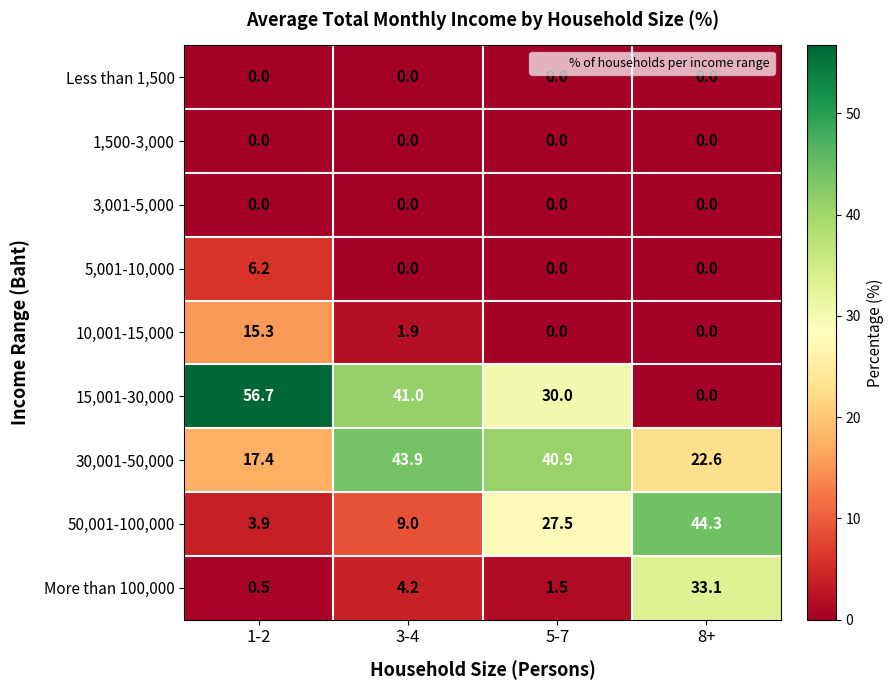

What is the spread (max minus min) of values at 5-7?

40.9